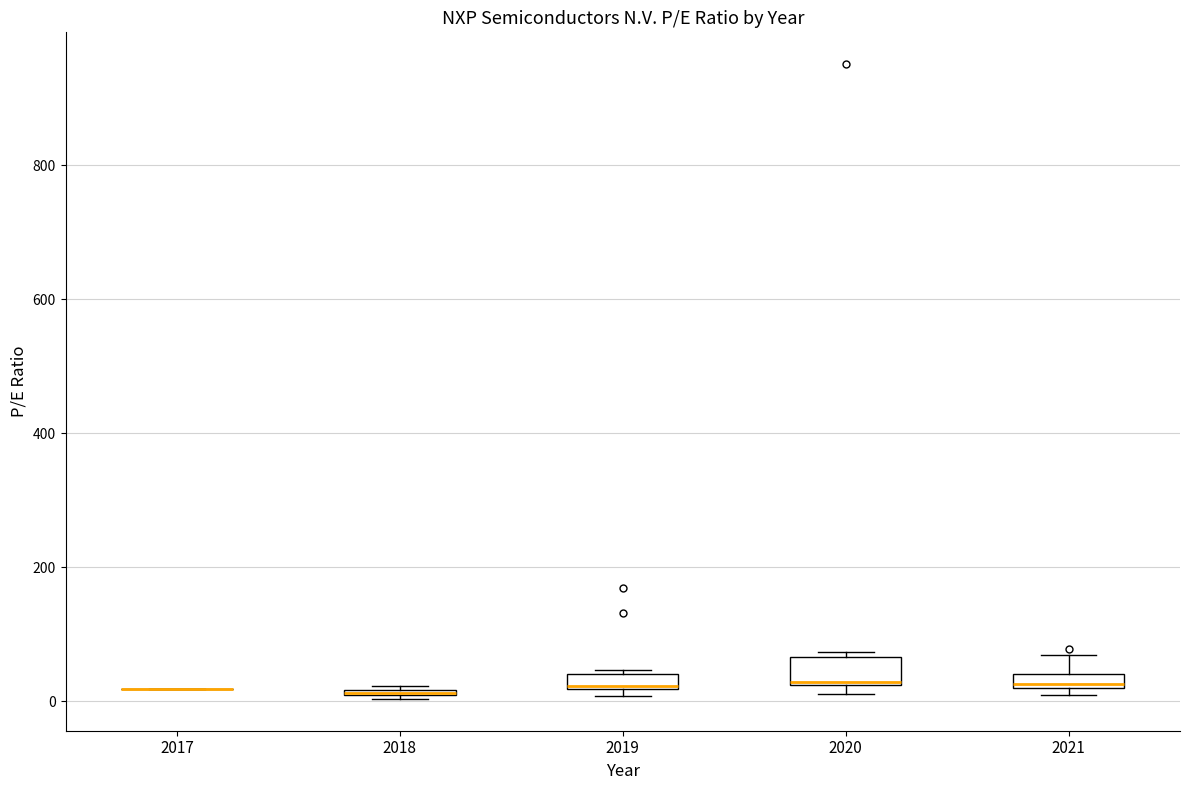

Where is the lower edge of the box at x = 2020 on the y-axis? The values are not printed on the chart, so give them approximately, as read against the axis.

20